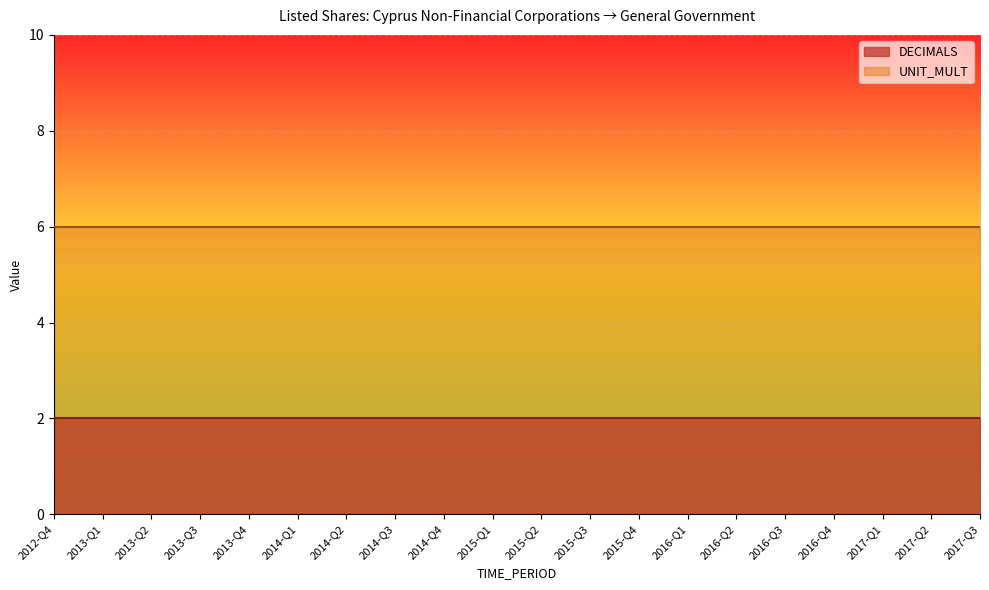

Is it true that DECIMALS equals 2 at 2014-Q3?

True